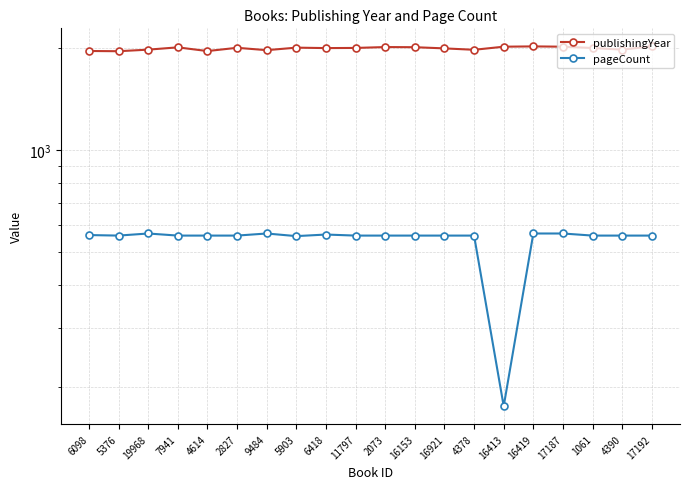

How many lines are shown in the chart?

2